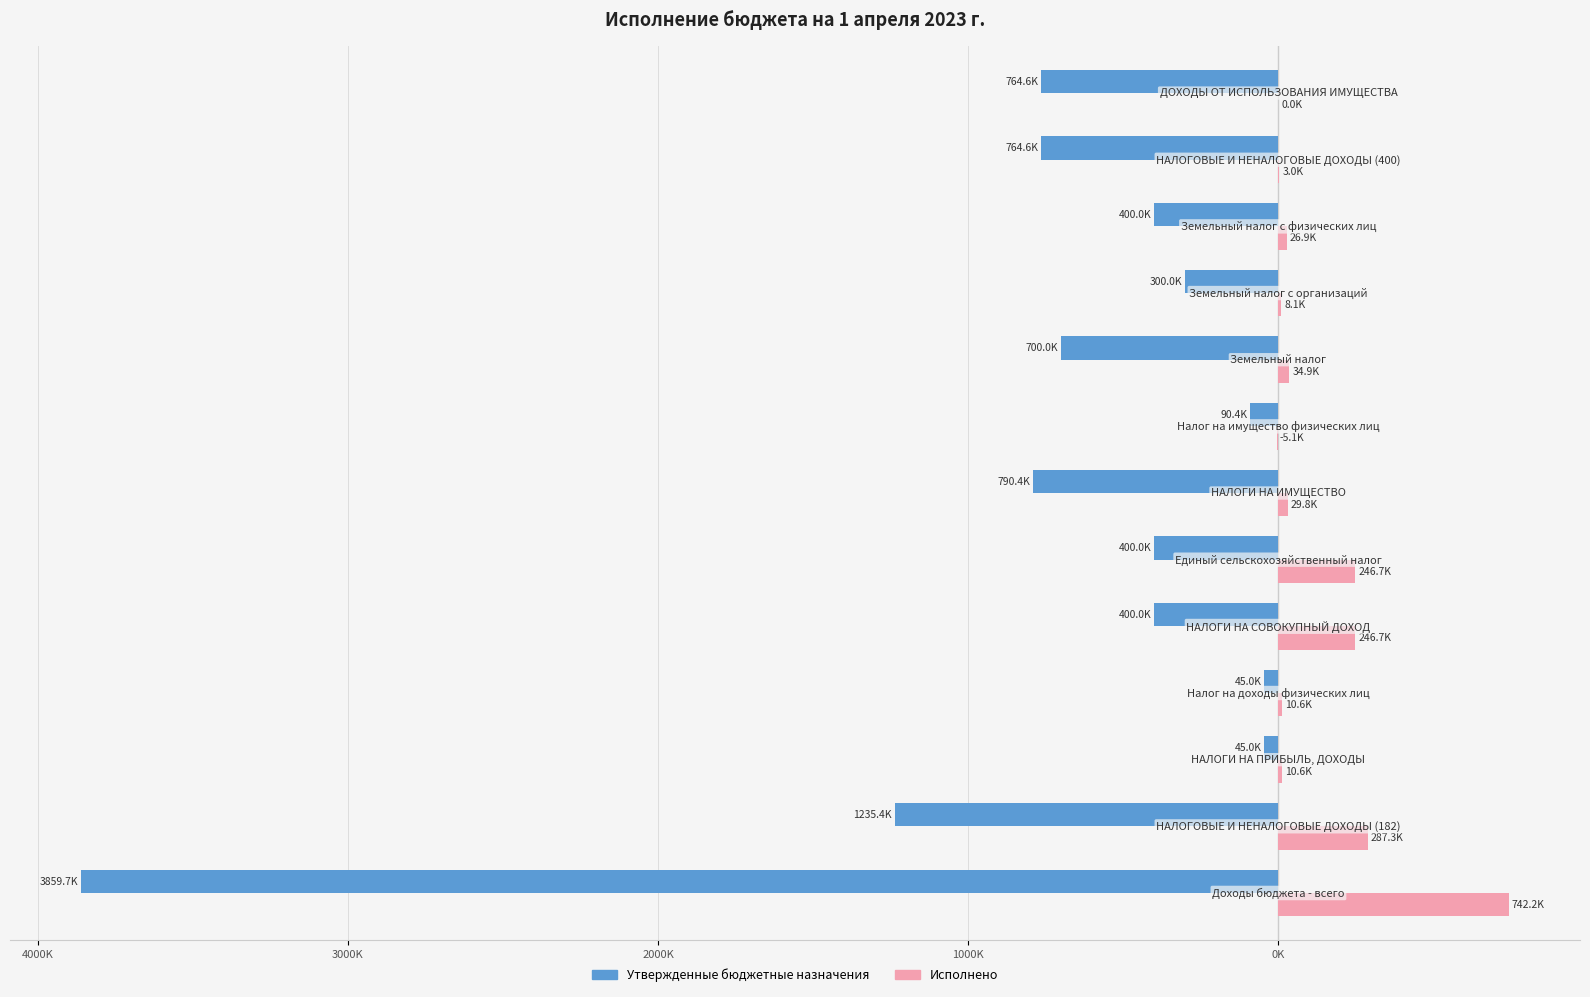

What are all the series names shown in the legend?

Утвержденные бюджетные назначения, Исполнено